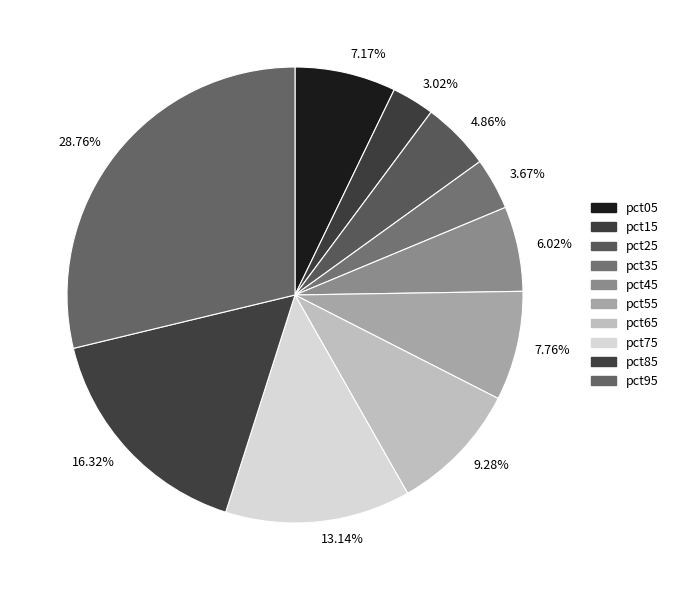

Which category has the biggest portion of the pie?

pct95